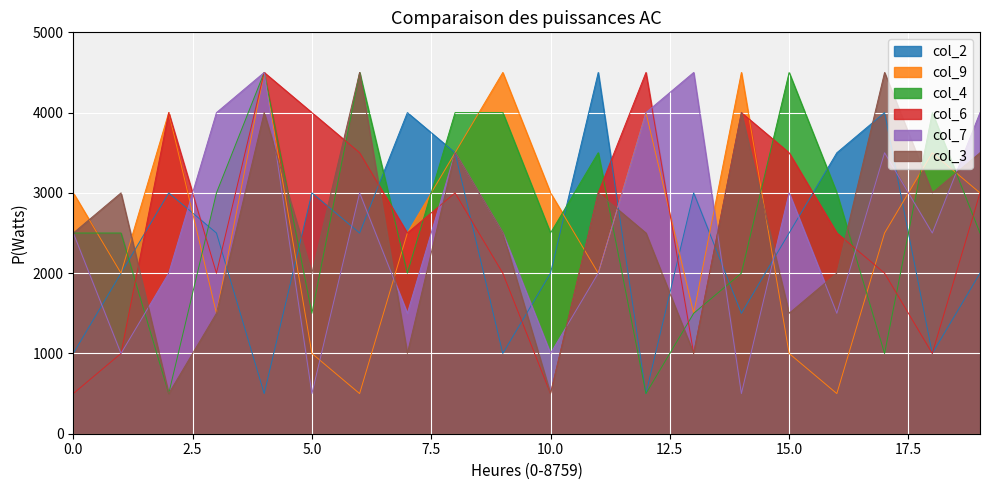

How many values in the col_6 series exceed 3000?

7